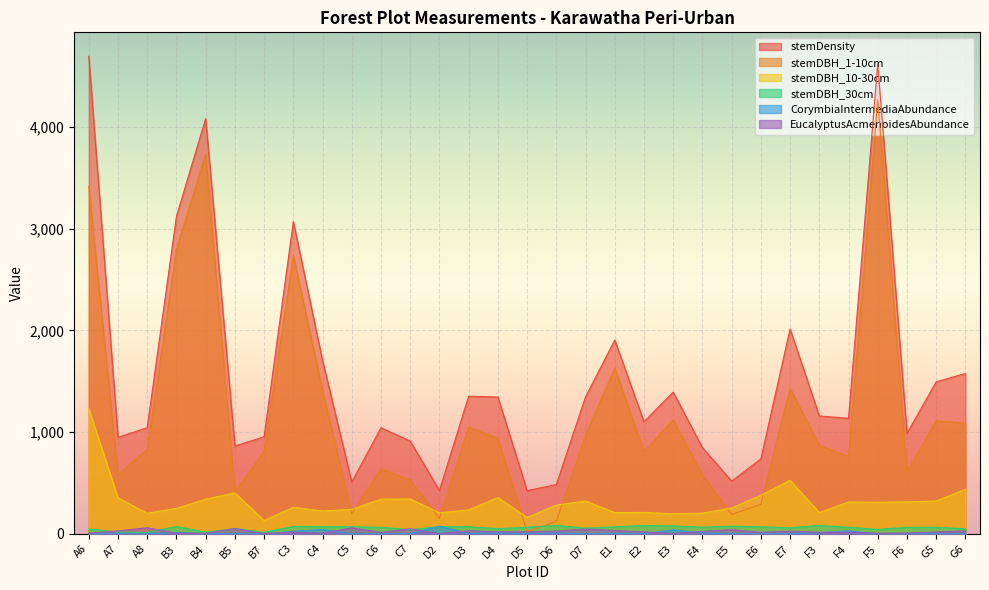

List the labels in order of stemDensity value, largest first.

A6, F5, B4, B3, C3, E7, E1, C4, G6, G5, E3, D3, D7, D4, F3, F4, E2, A8, C6, F6, B7, A7, C7, B5, E4, E6, E5, C5, D6, D2, D5